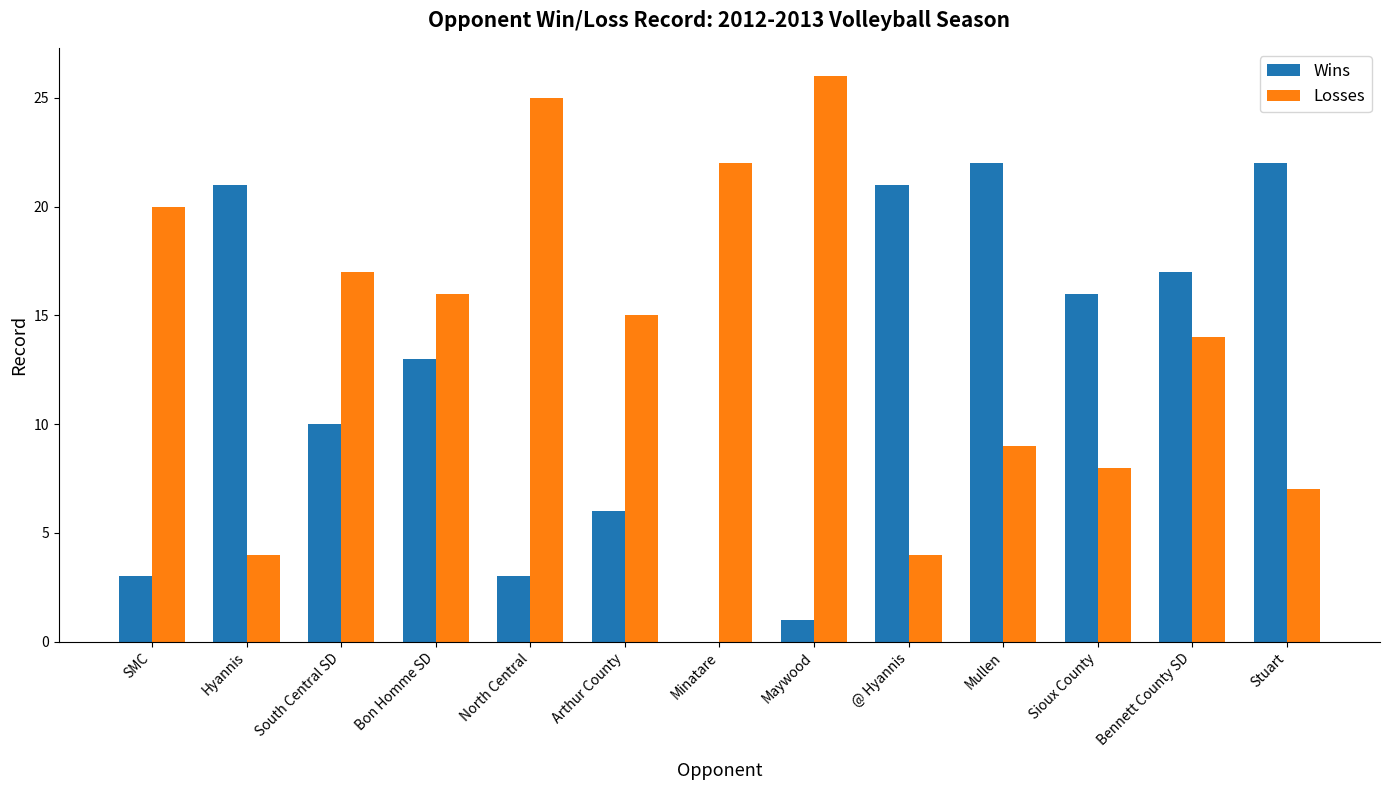

Reading left to right, extract all data points from this chart.

Wins: SMC=3	Hyannis=21	South Central SD=10	Bon Homme SD=13	North Central=3	Arthur County=6	Minatare=0	Maywood=1	@ Hyannis=21	Mullen=22	Sioux County=16	Bennett County SD=17	Stuart=22
Losses: SMC=20	Hyannis=4	South Central SD=17	Bon Homme SD=16	North Central=25	Arthur County=15	Minatare=22	Maywood=26	@ Hyannis=4	Mullen=9	Sioux County=8	Bennett County SD=14	Stuart=7